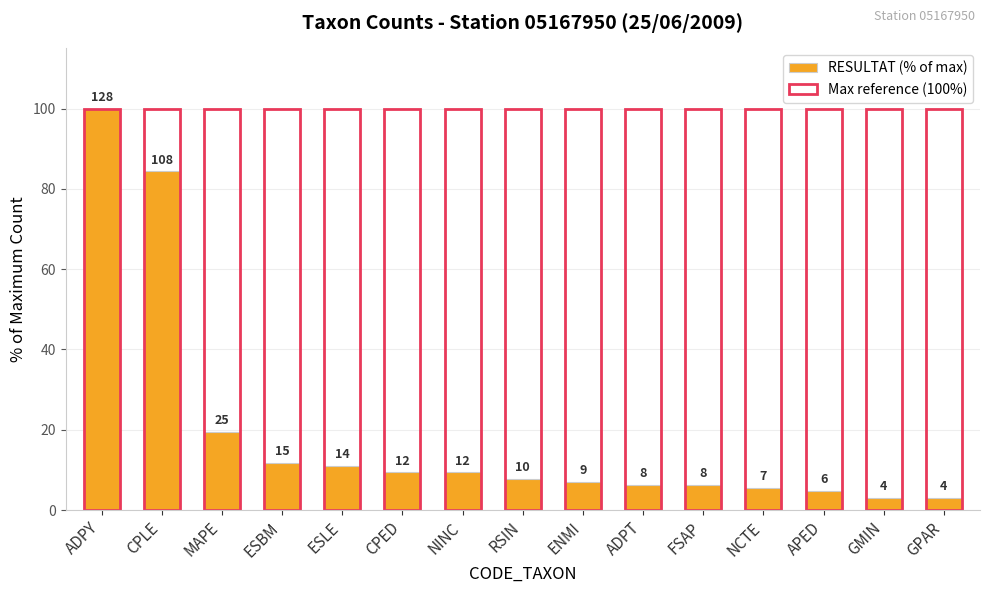

What is the total value across all series at MAPE?

119.5